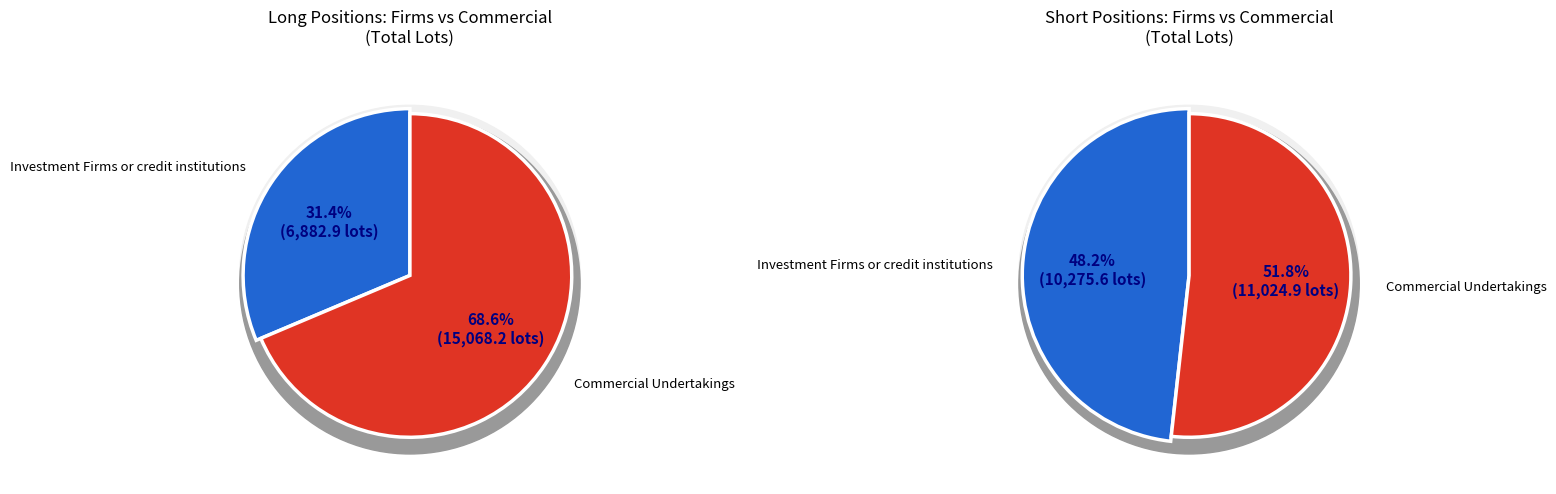

Is it true that Investment Firms or credit institutions is 24% of the pie?

False